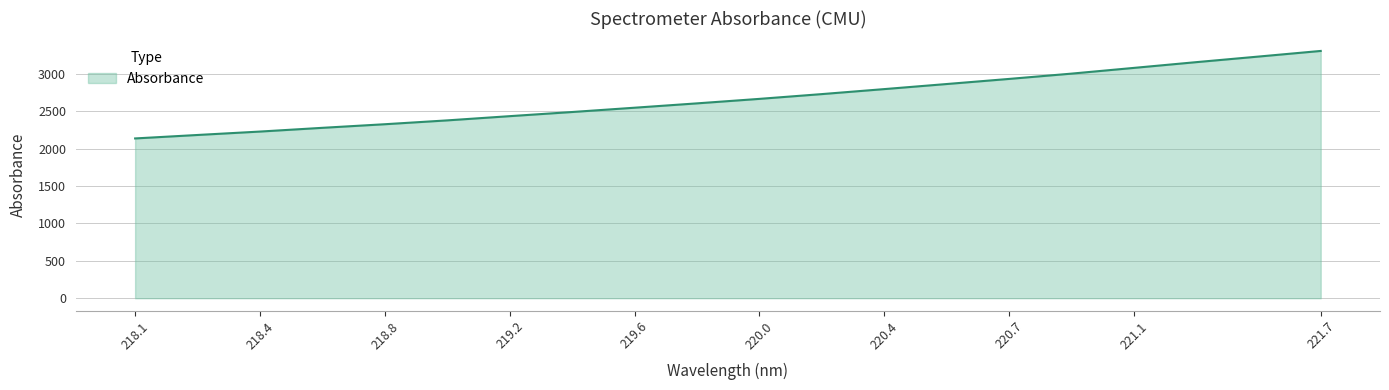

How many series are shown in this chart?

1